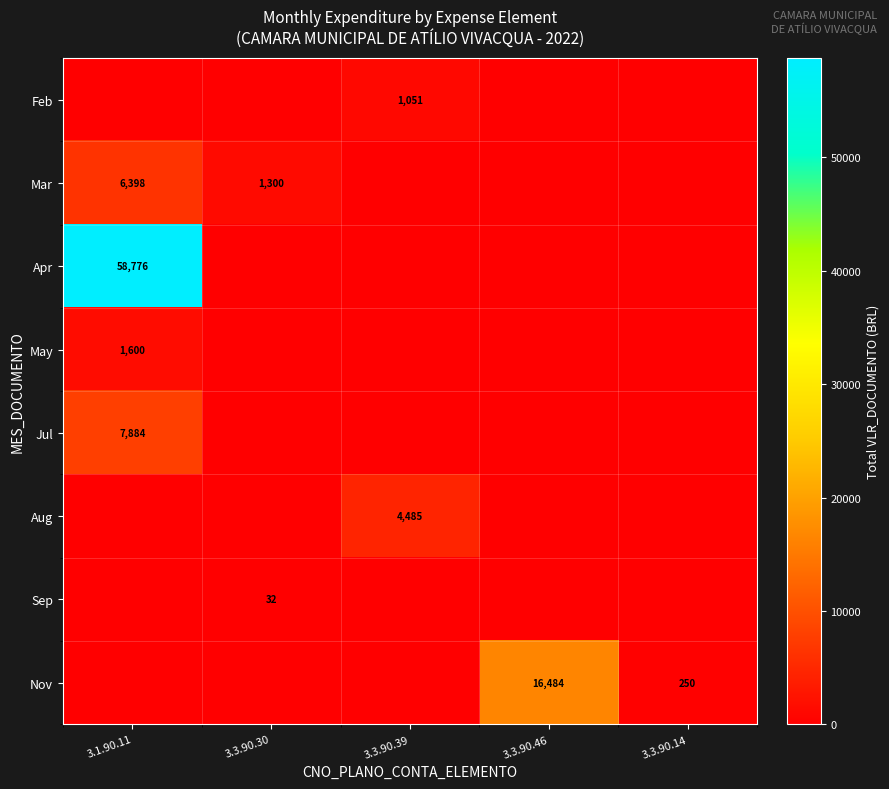

True or false: Mar has a value of 6398 at 3.1.90.11.

True